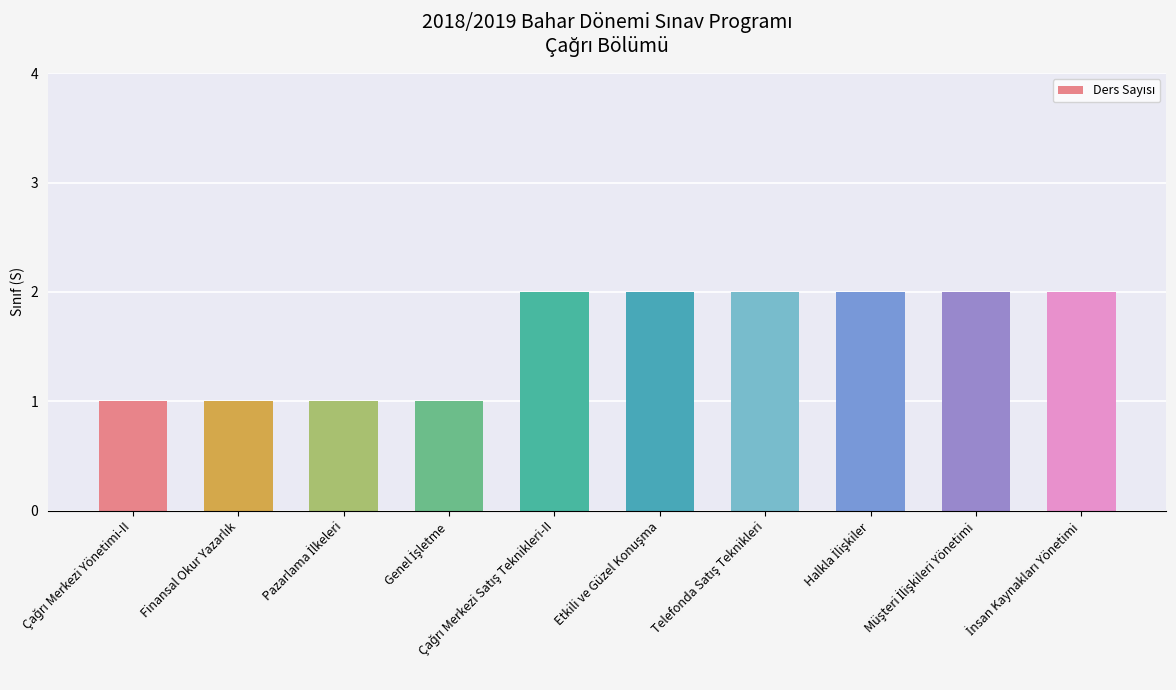

What is the sum of all values?

16